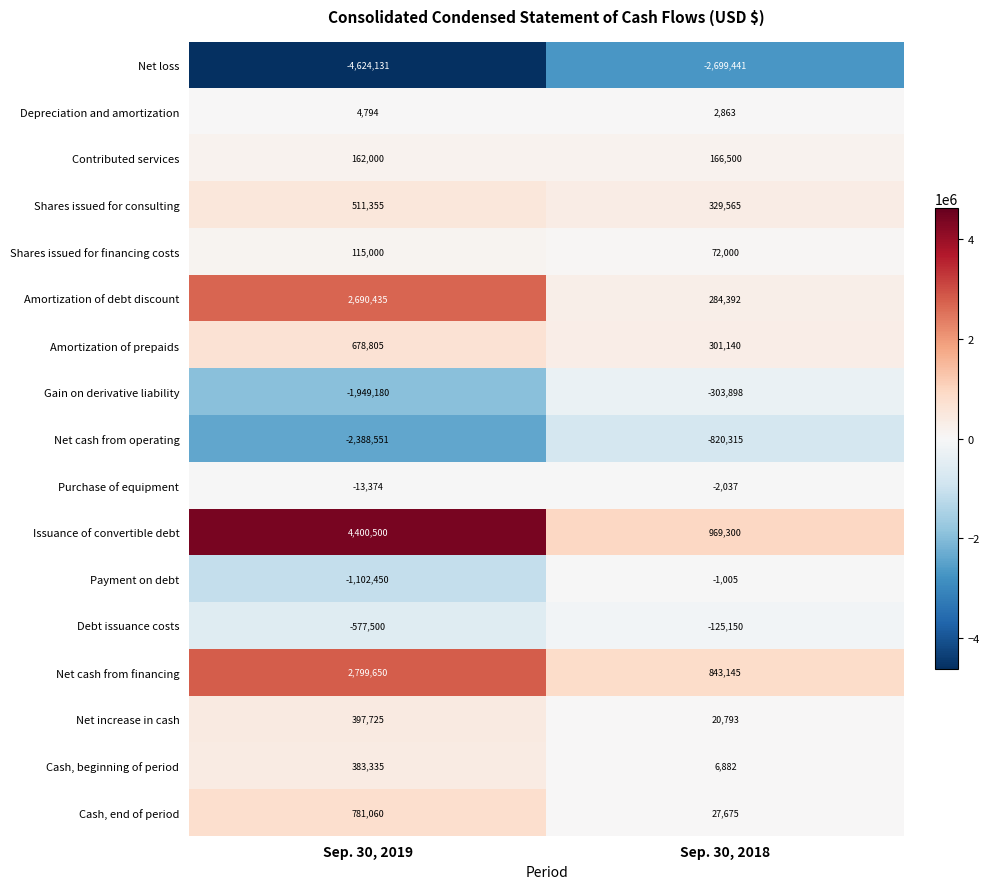

Between Sep. 30, 2019 and Sep. 30, 2018, which series saw the biggest shift?

Issuance of convertible debt